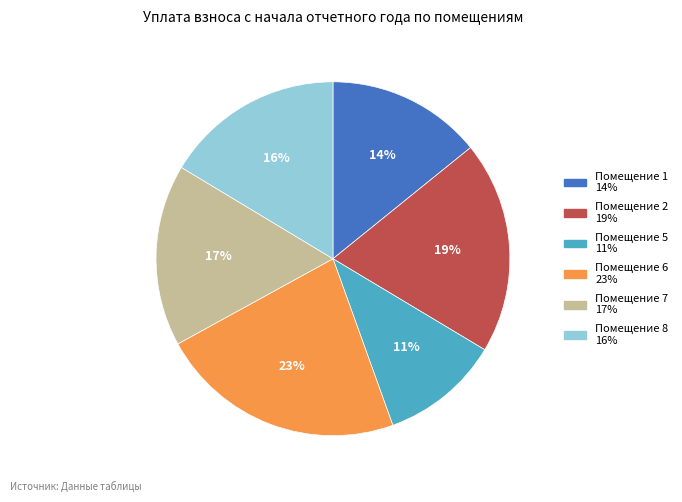

Is there a majority slice in this chart?

No